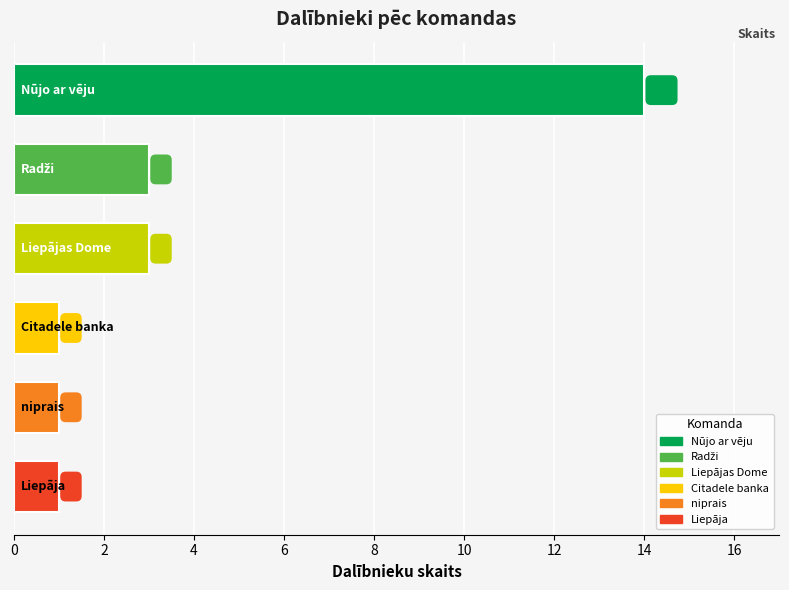

What is the value of the 4th bar from the top?

1